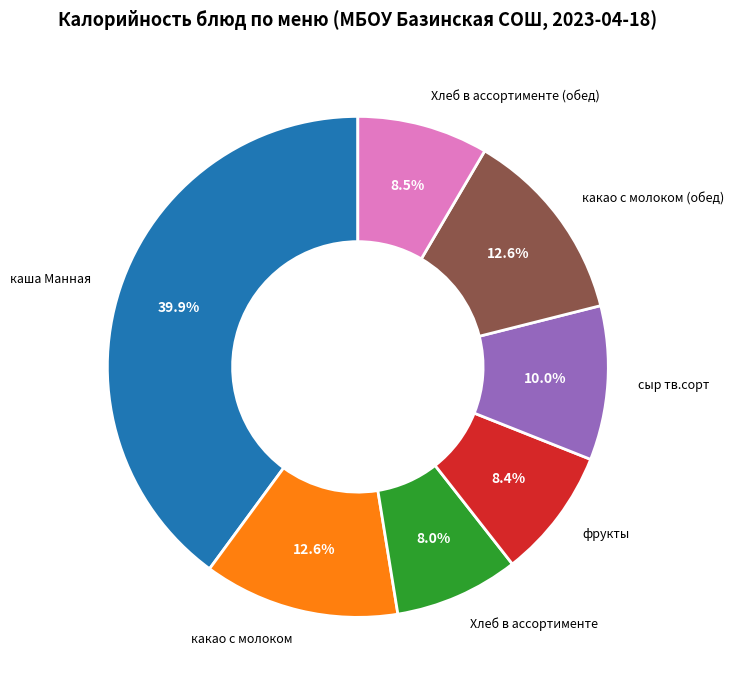

True or false: Хлеб в ассортименте accounts for 21% of the total.

False